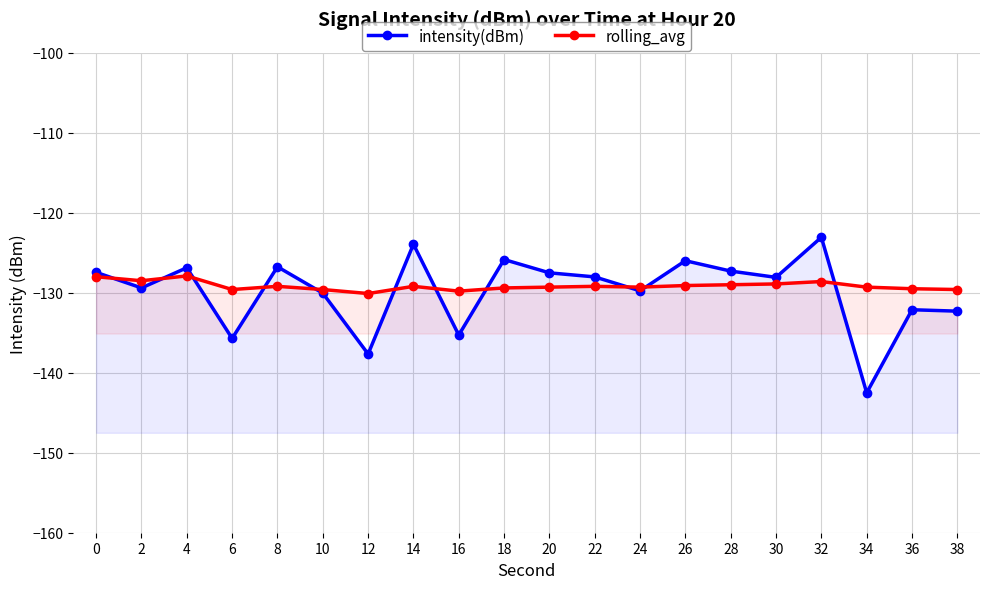

At which label does rolling_avg reach its peak?

4